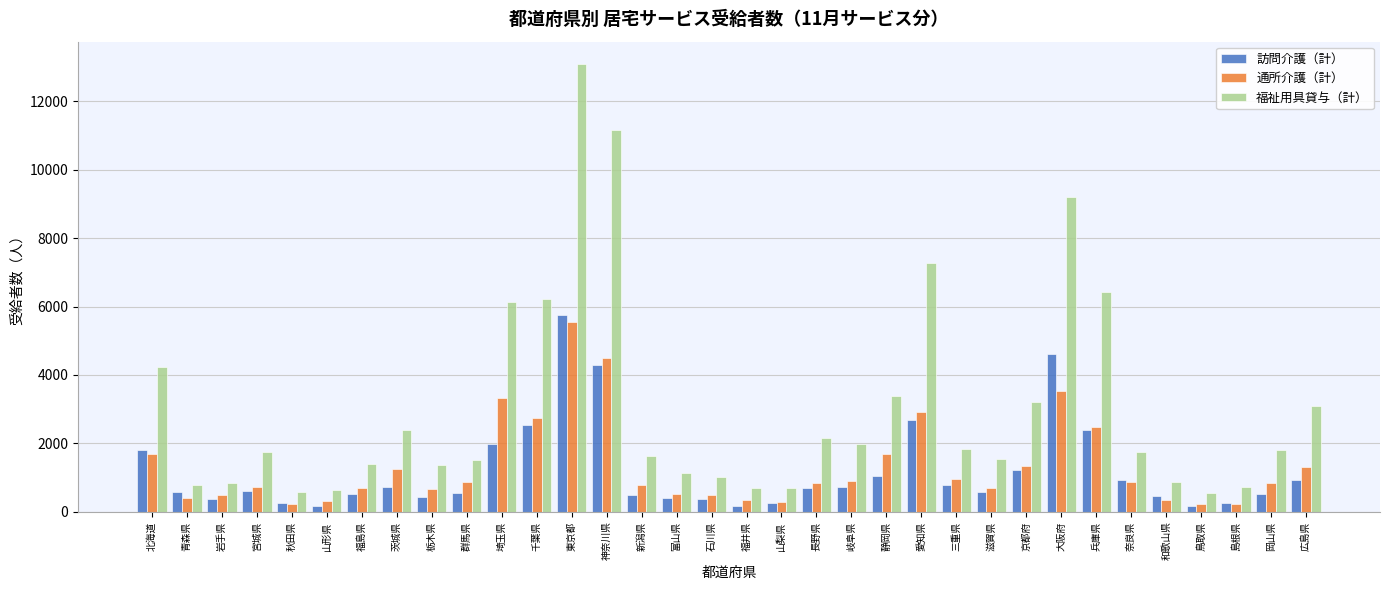

Is it true that 福祉用具貸与（計） equals 15312 at 神奈川県?

False